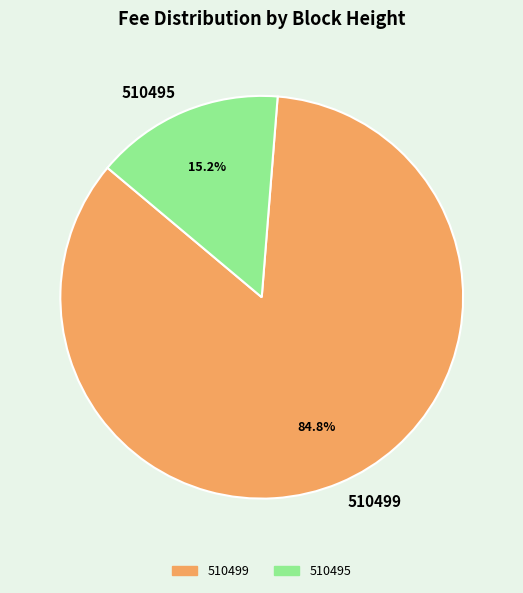

True or false: 510499 accounts for 95% of the total.

False